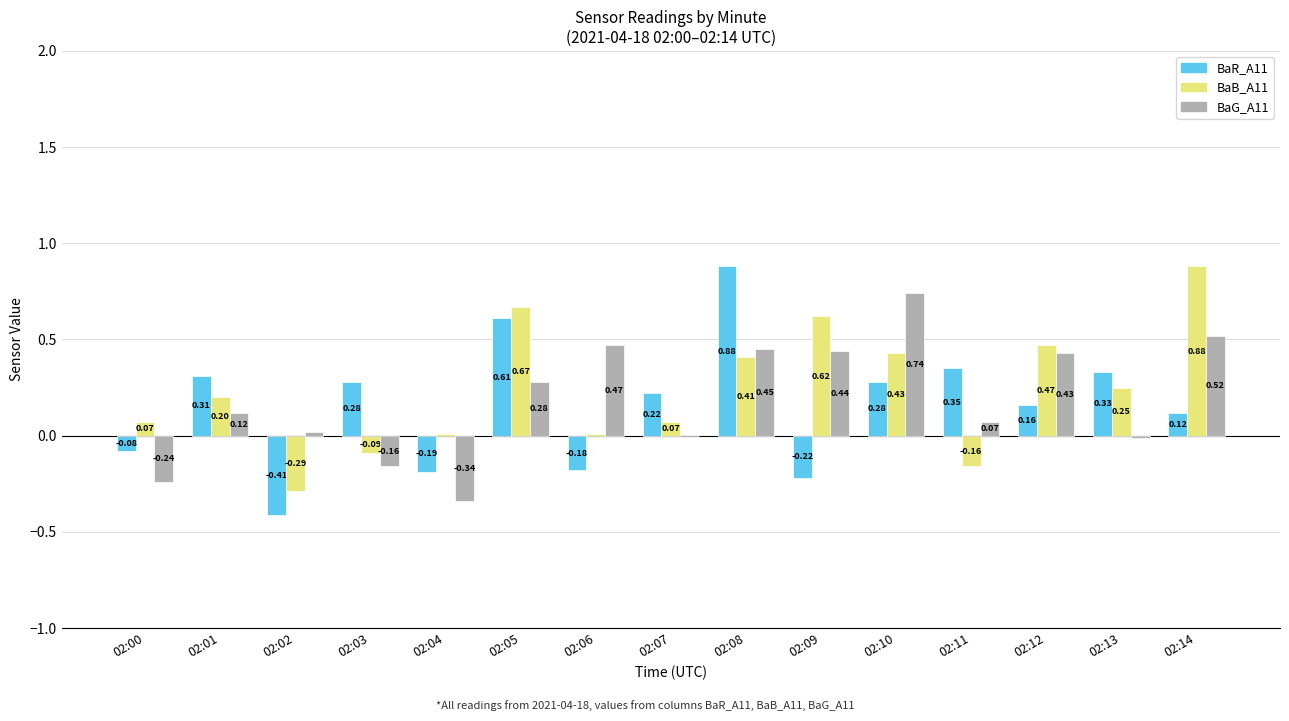

Is the value of BaB_A11 at 02:06 greater than the value of BaR_A11 at 02:10?

No